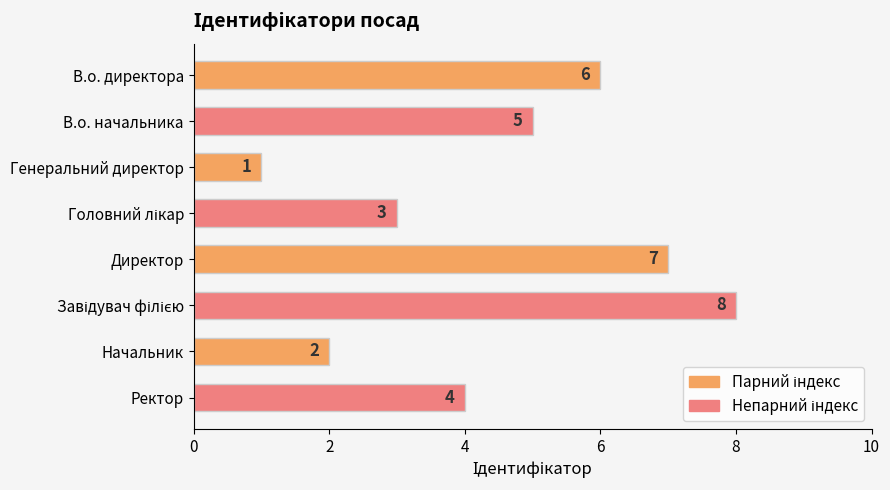

What is the change in value from Генеральний директор to Директор?

+6